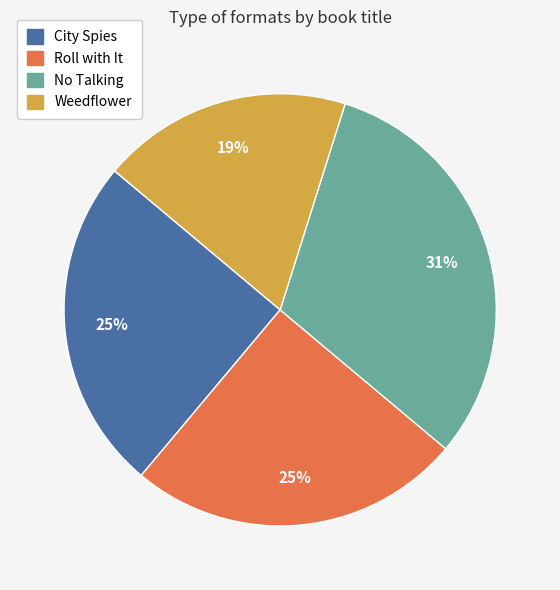

Which slice is the largest?

No Talking